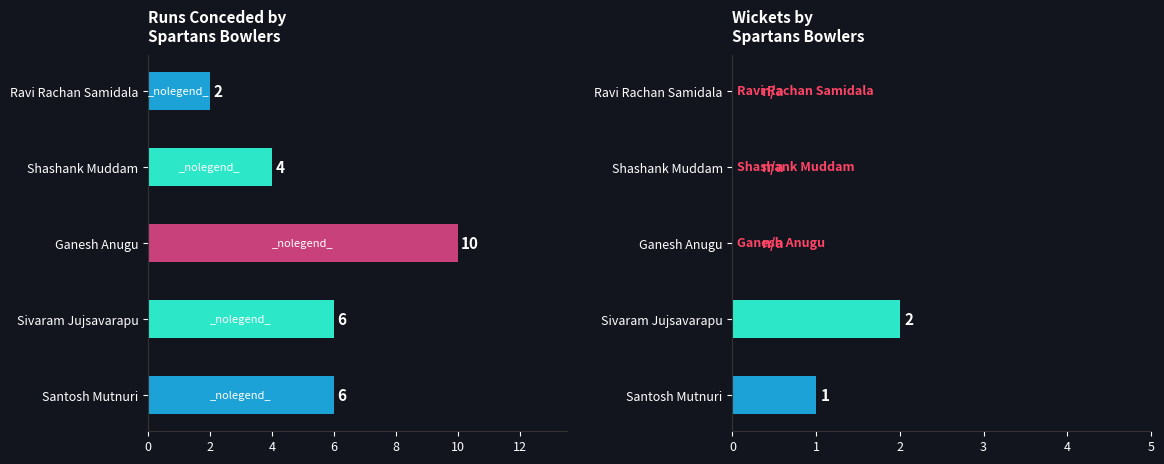

Is it true that Wickets equals 1 at Sivaram Jujsavarapu?

False